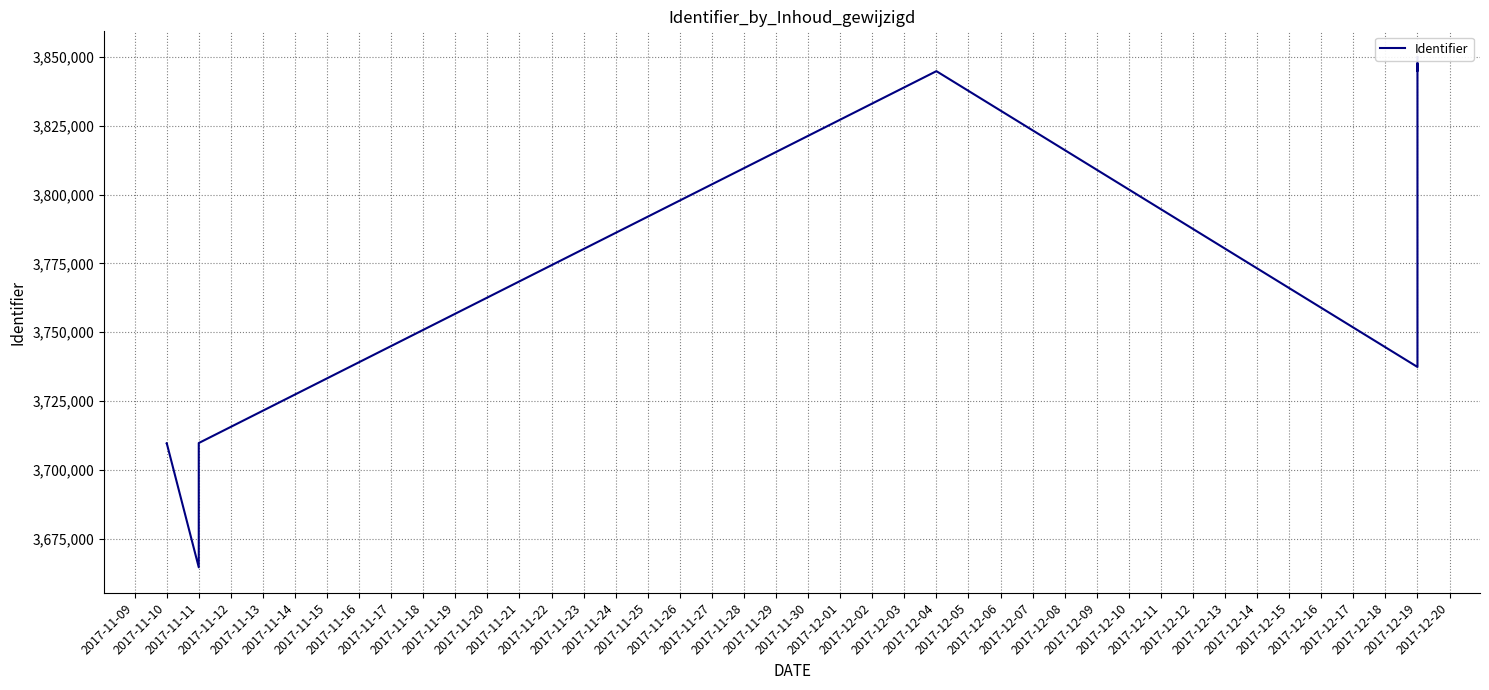

Where is the first local maximum?

2017-11-10